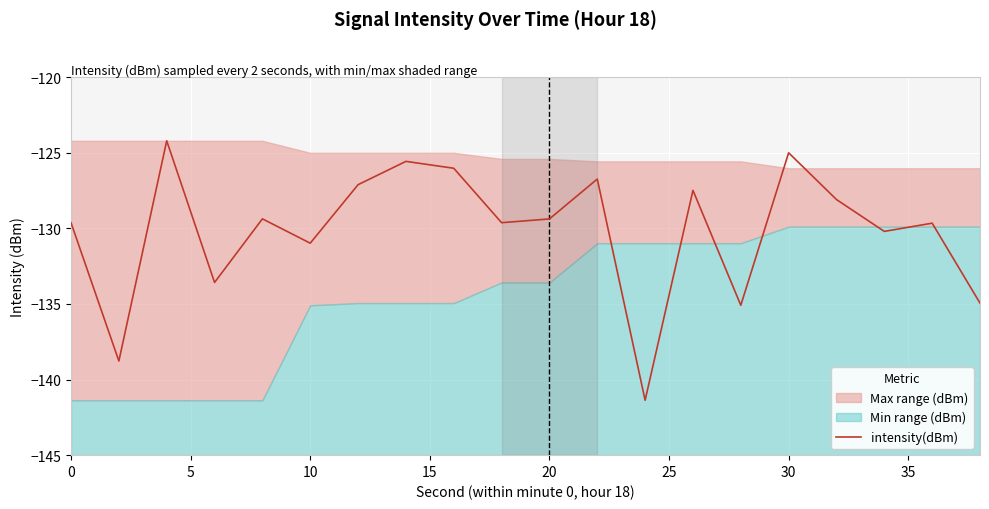

At which label is intensity(dBm) closest to -132?

10